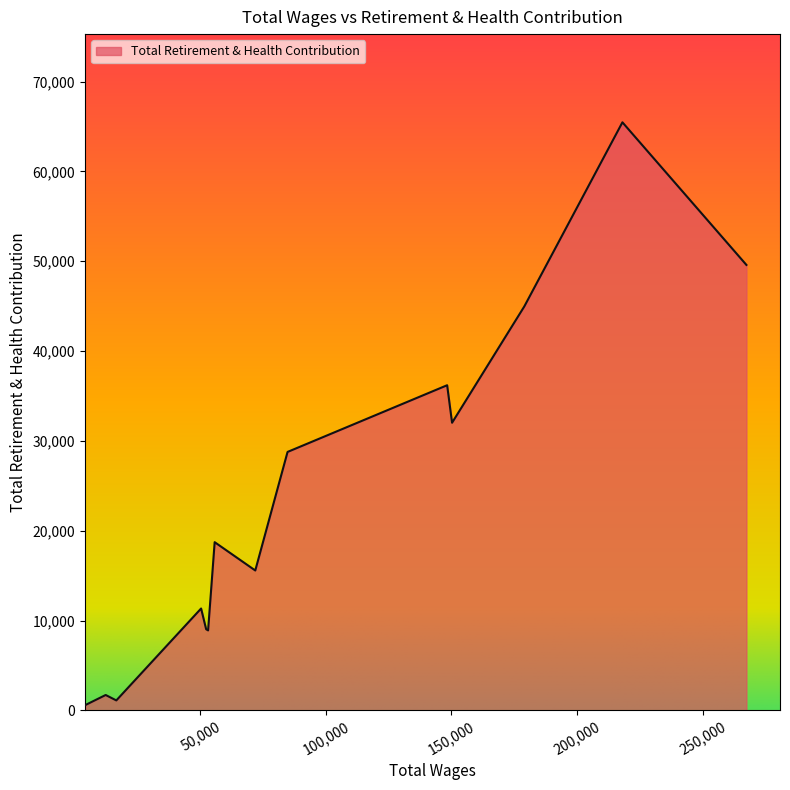

What is the maximum value shown in the chart?

65469